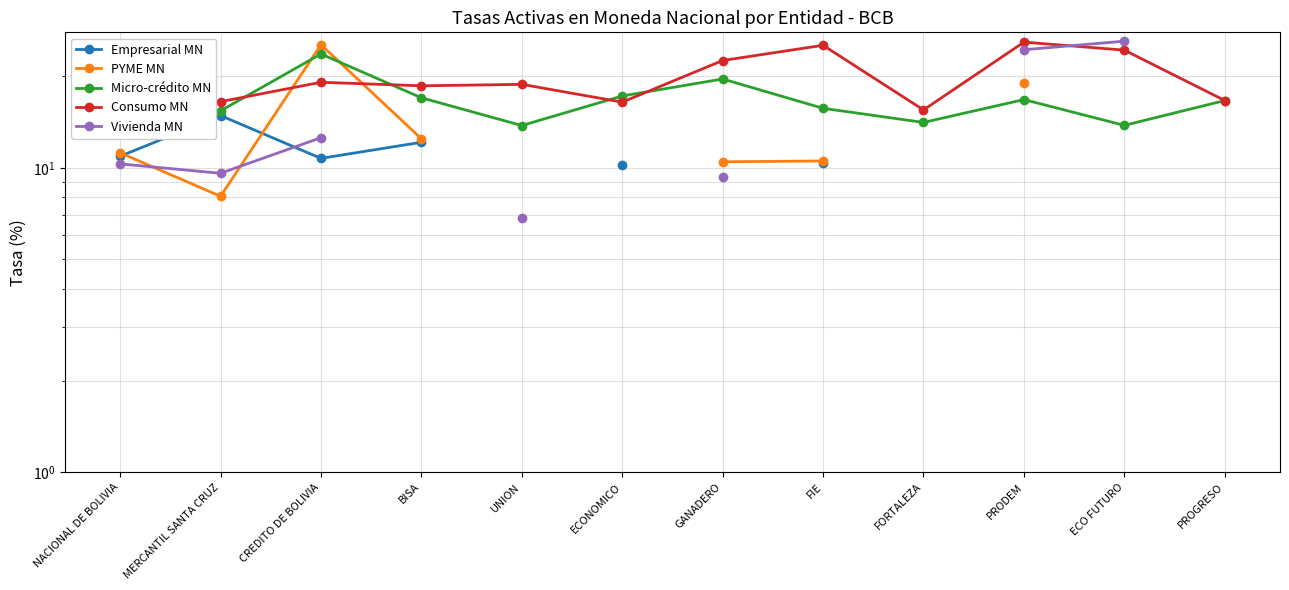

The Micro-crédito MN series shows 8.6 at NACIONAL DE BOLIVIA. True or false?

False